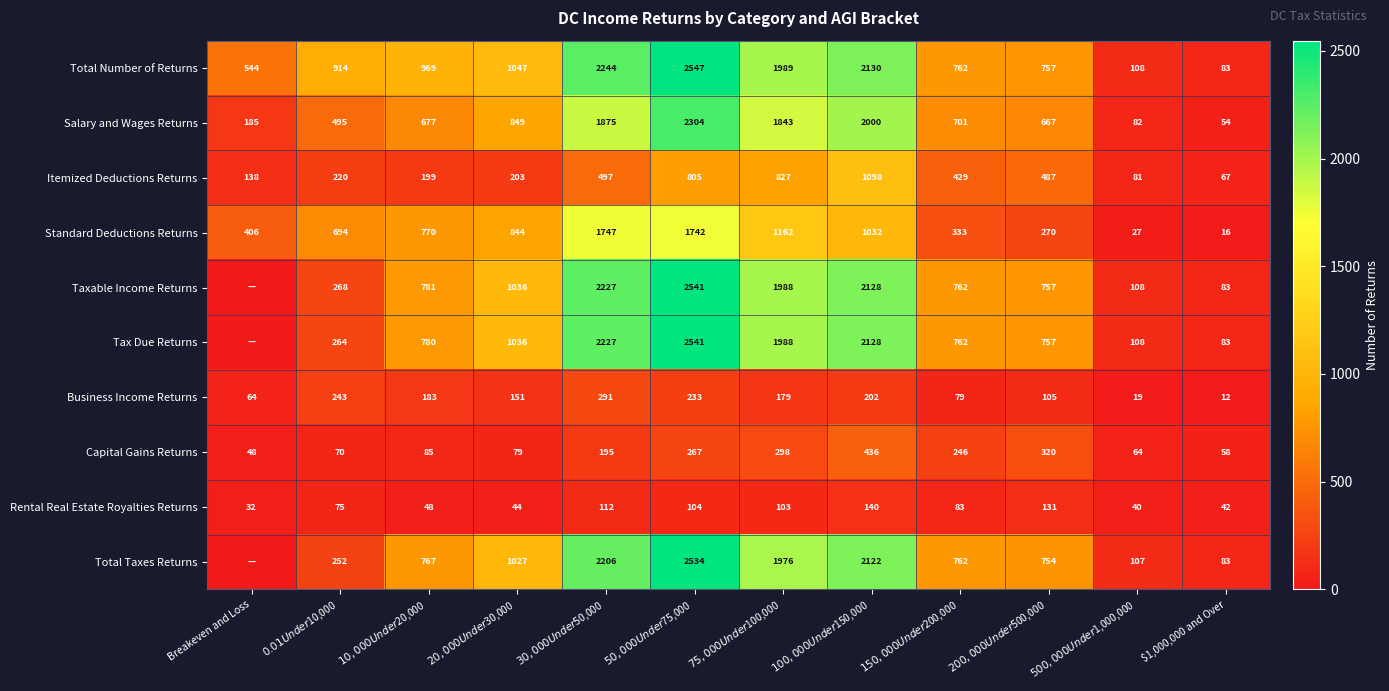

What is the sum of the Business Income Returns values at $100,000 Under $150,000 and $20,000 Under $30,000?

353